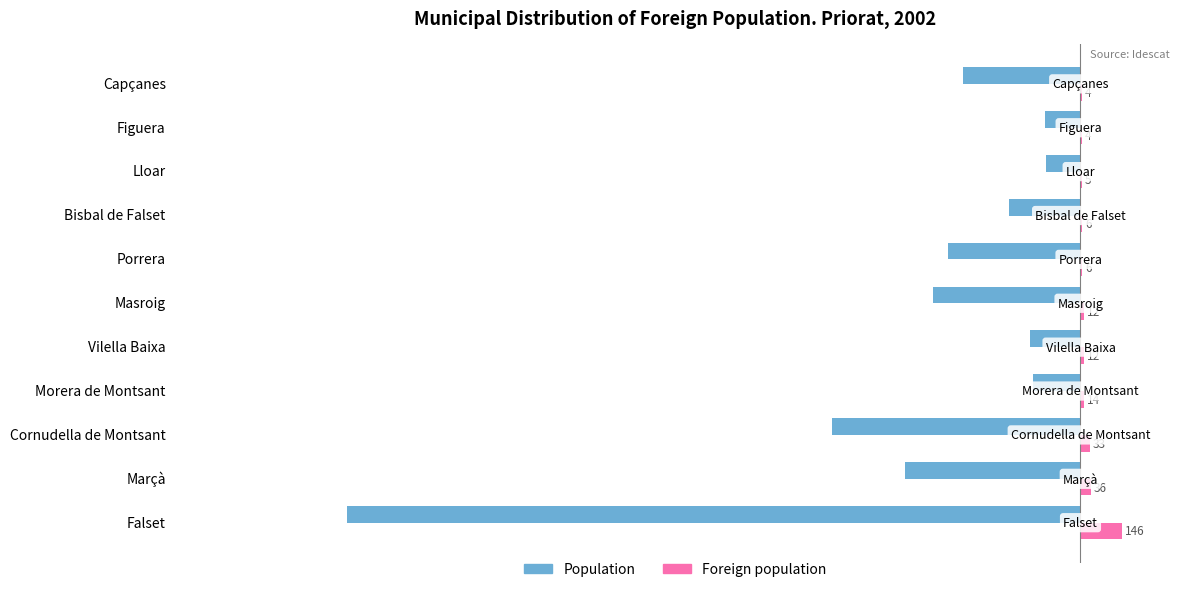

The Foreign population series shows 12 at Vilella Baixa. True or false?

True